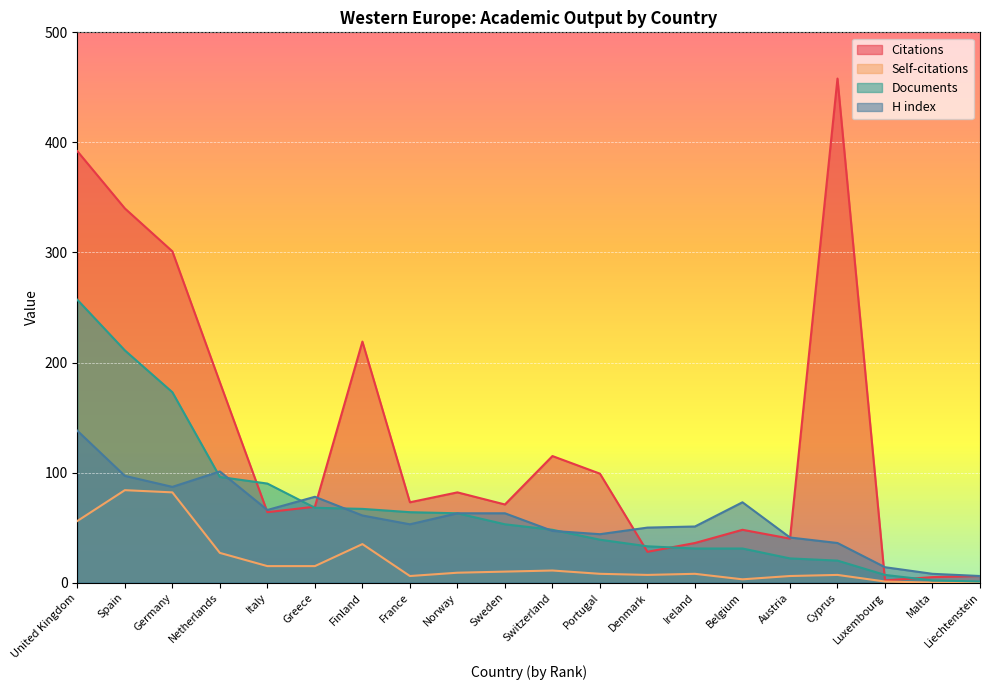

Is the value of H index at France greater than the value of Citations at France?

No